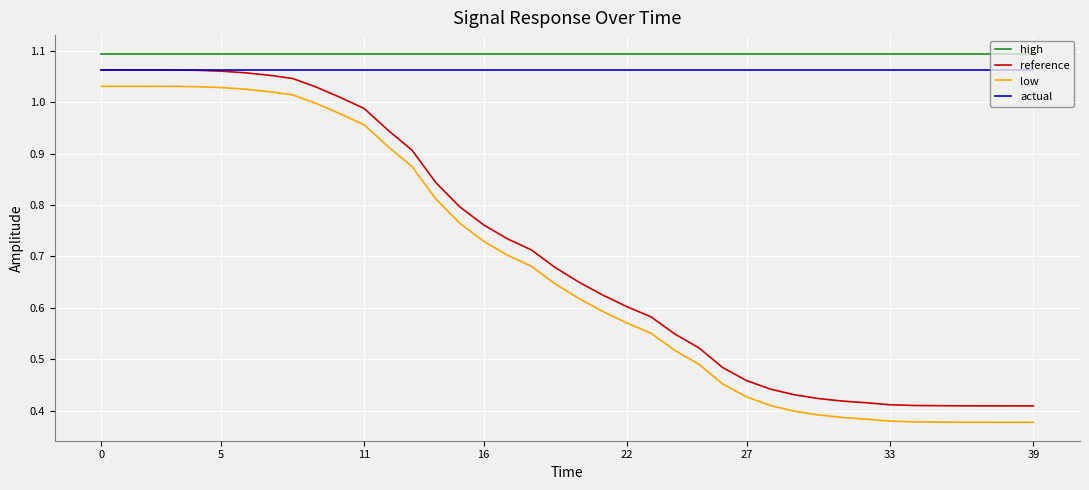

Which series has the largest total across all categories?

high